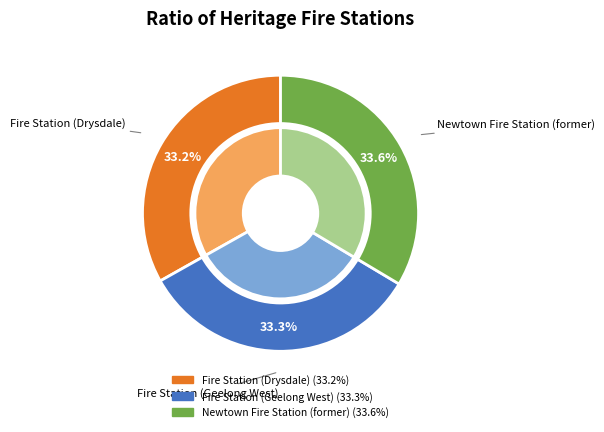

Which slice is the smallest?

Fire Station (Drysdale)